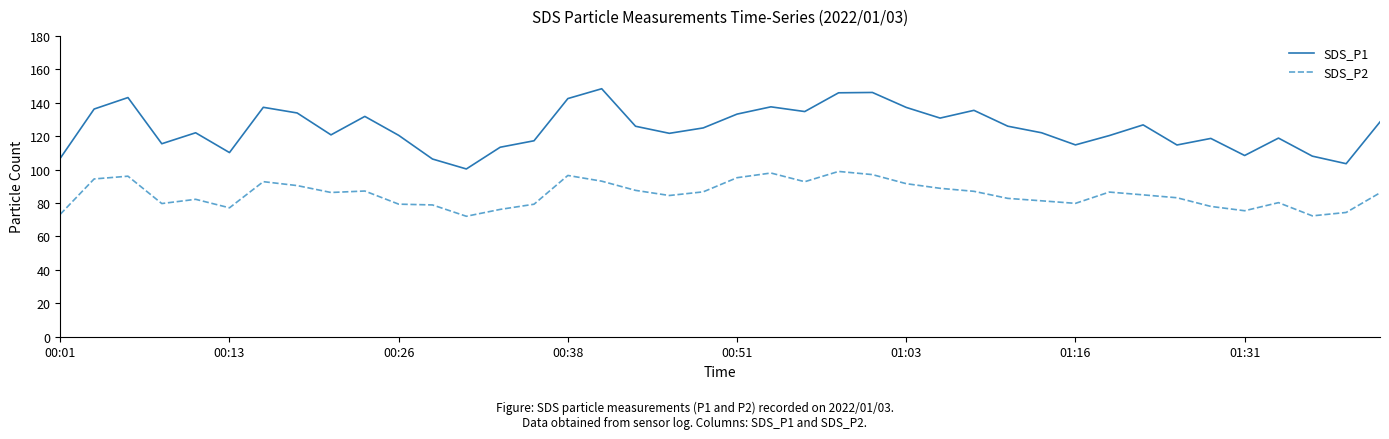

Which series has the largest range (max minus min)?

SDS_P1